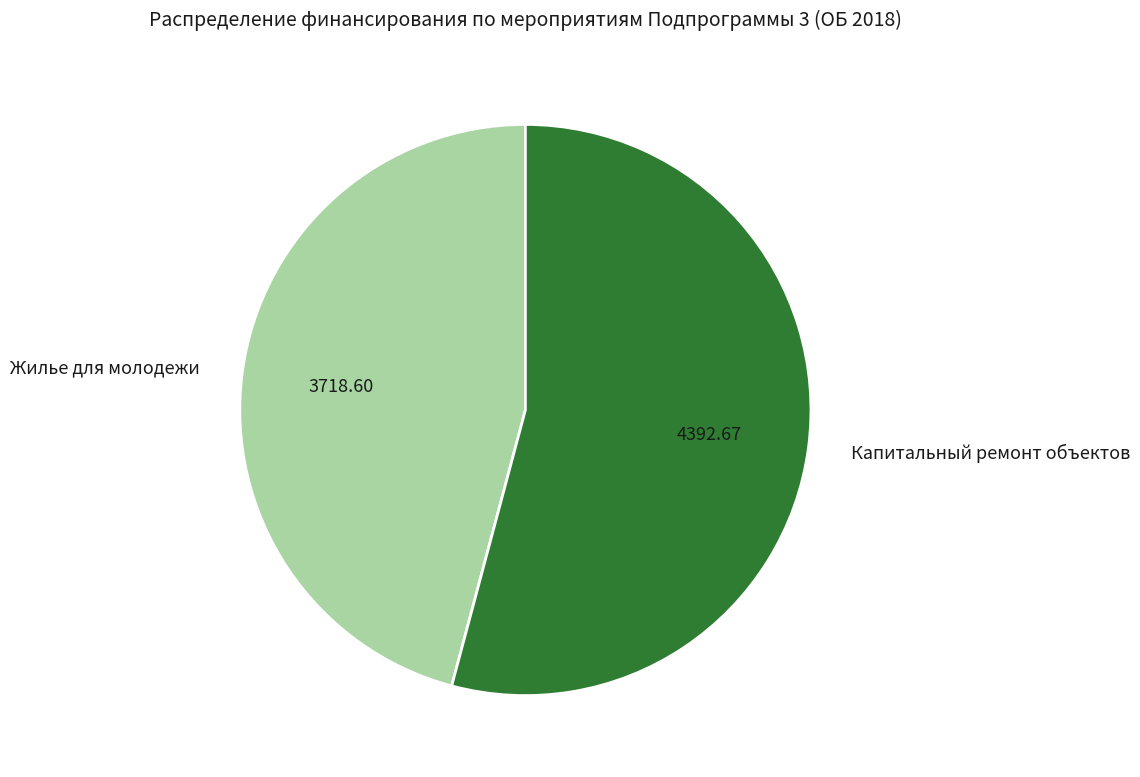

What is the ratio of the value at Капитальный ремонт объектов to the value at Жилье для молодежи?

1.2